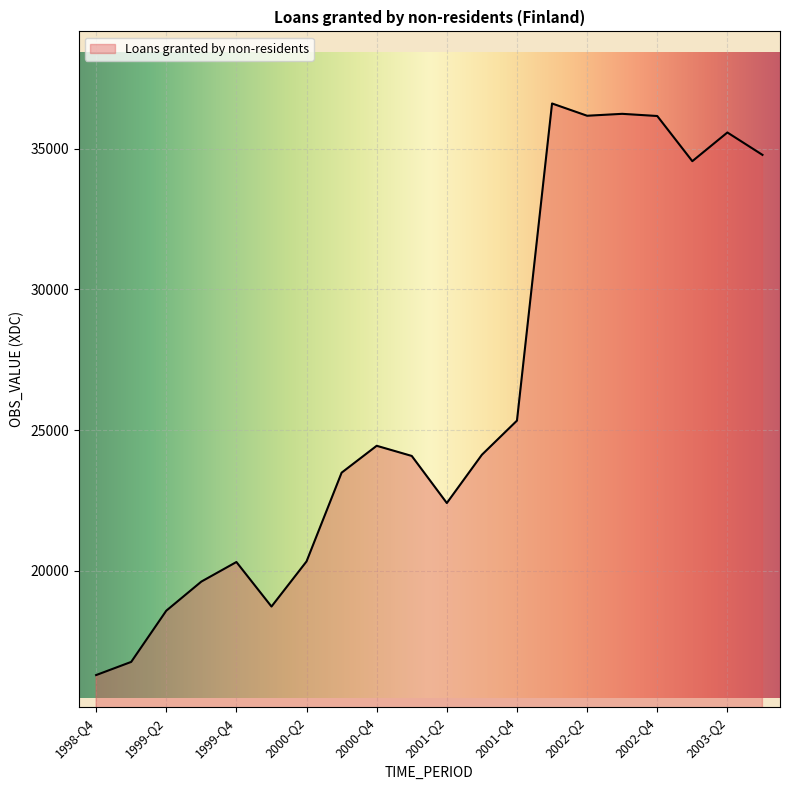

What is the difference between the maximum and minimum values?

20320